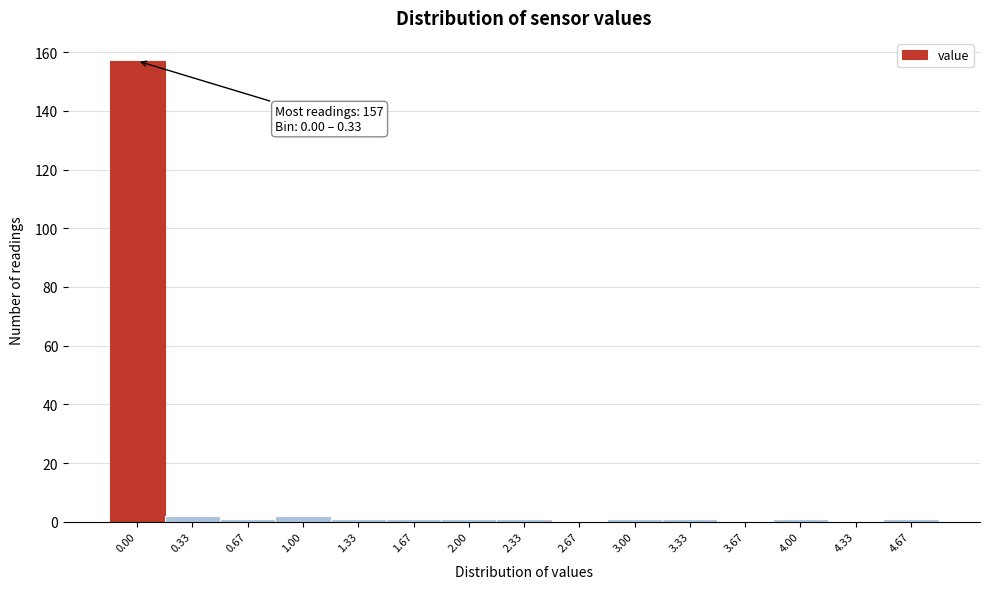

Reading left to right, transcribe all the data shown in this chart.

0.00=157	0.33=2	0.67=1	1.00=2	1.33=1	1.67=1	2.00=1	2.33=1	2.67=0	3.00=1	3.33=1	3.67=0	4.00=1	4.33=0	4.67=1